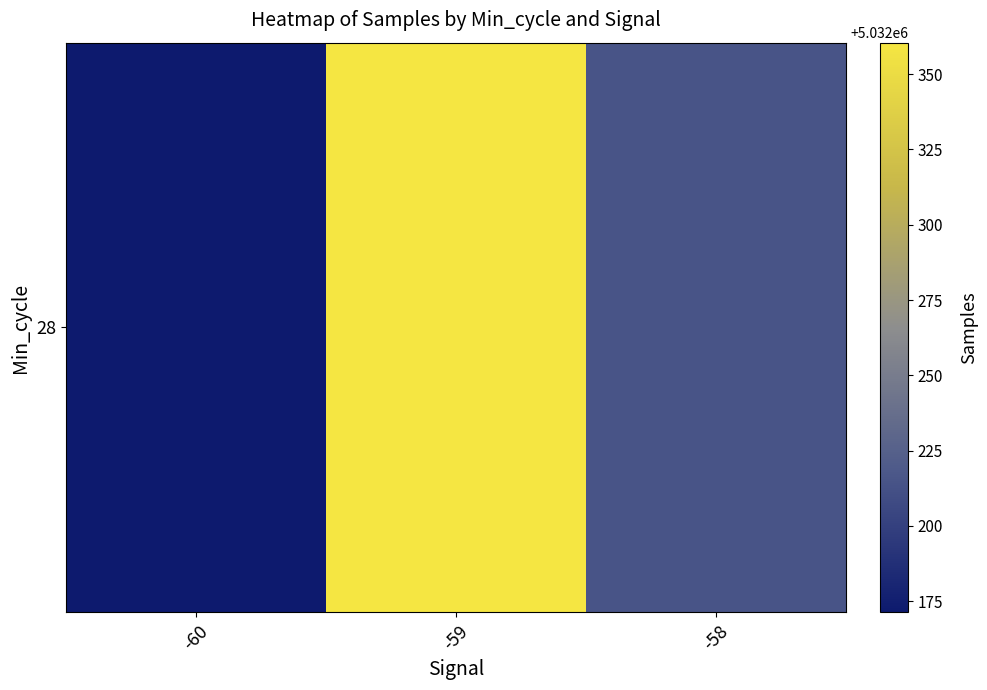

True or false: the data shows 6710110.2 at -60.

False